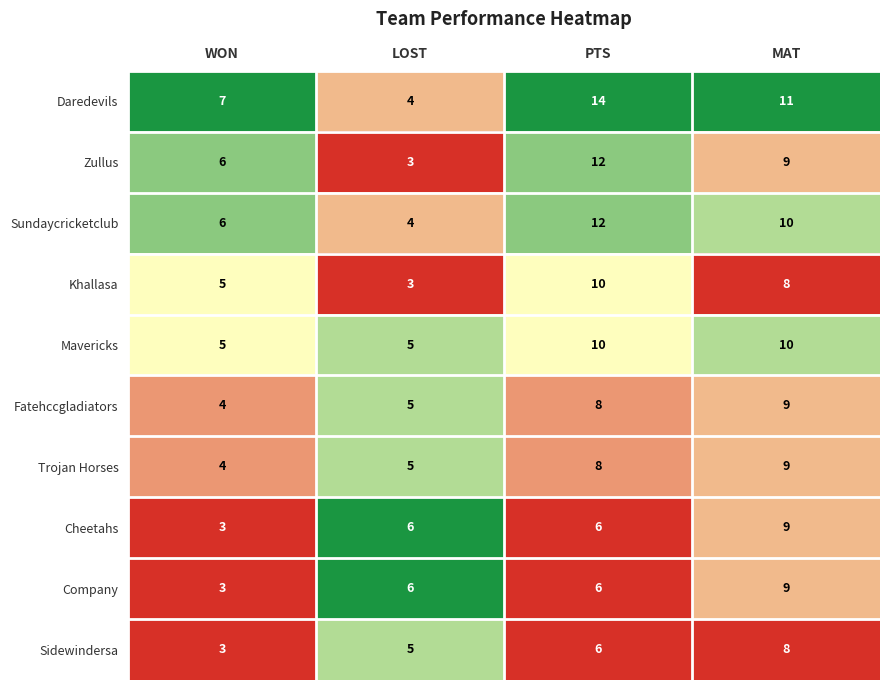

Between WON and PTS, which series saw the biggest shift?

Daredevils